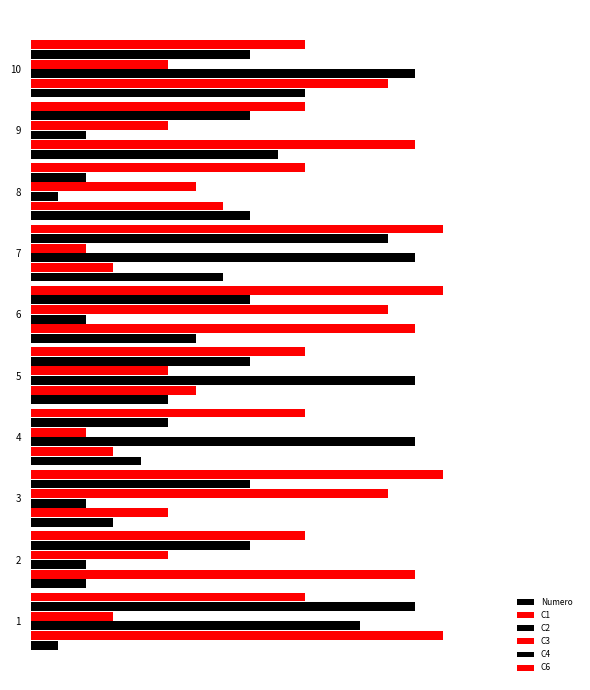

Between 5 and 8, which is larger?

8